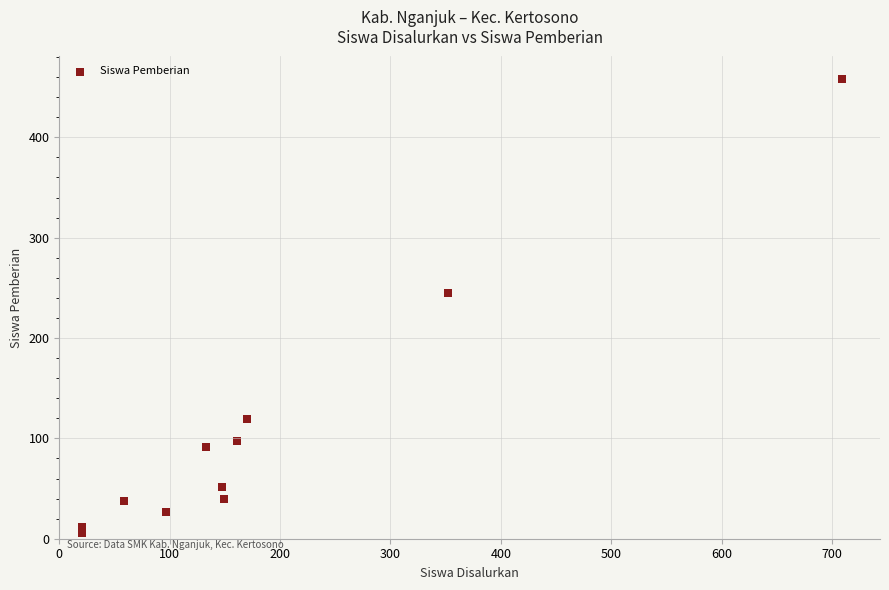

What Y value in the scatter plot is closest to 232?

245